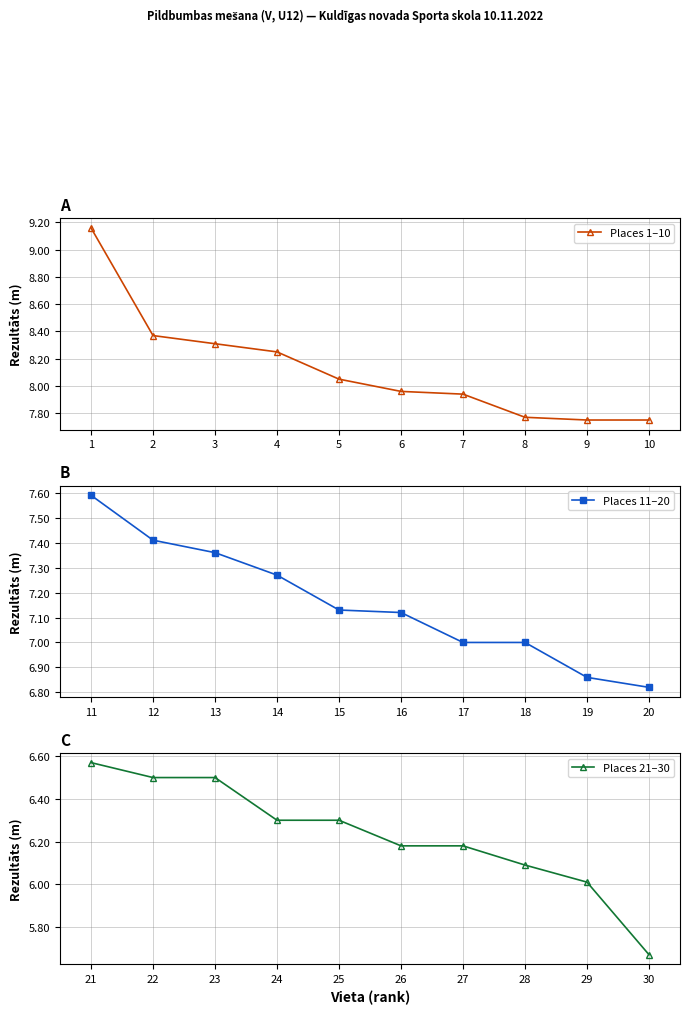

Read the Places 1–10 value at 4.

8.2